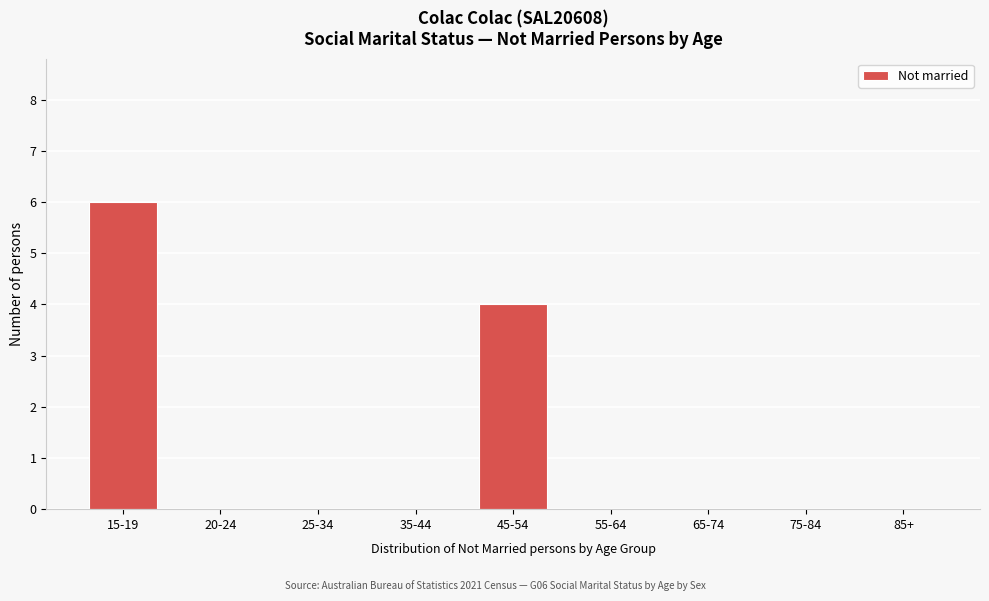

Reading right to left, list all the values displayed in this chart.

85+=0	75-84=0	65-74=0	55-64=0	45-54=4	35-44=0	25-34=0	20-24=0	15-19=6